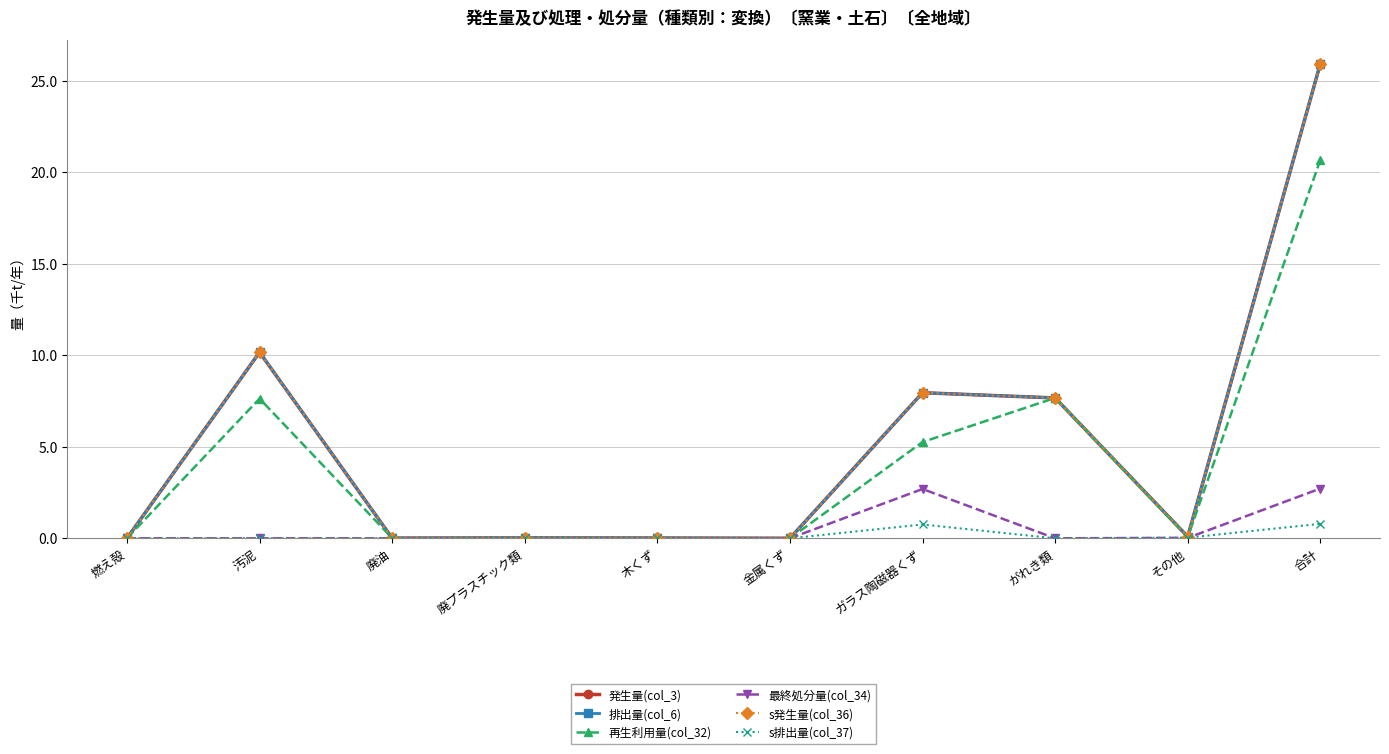

At which category is the sum across all series the highest?

合計